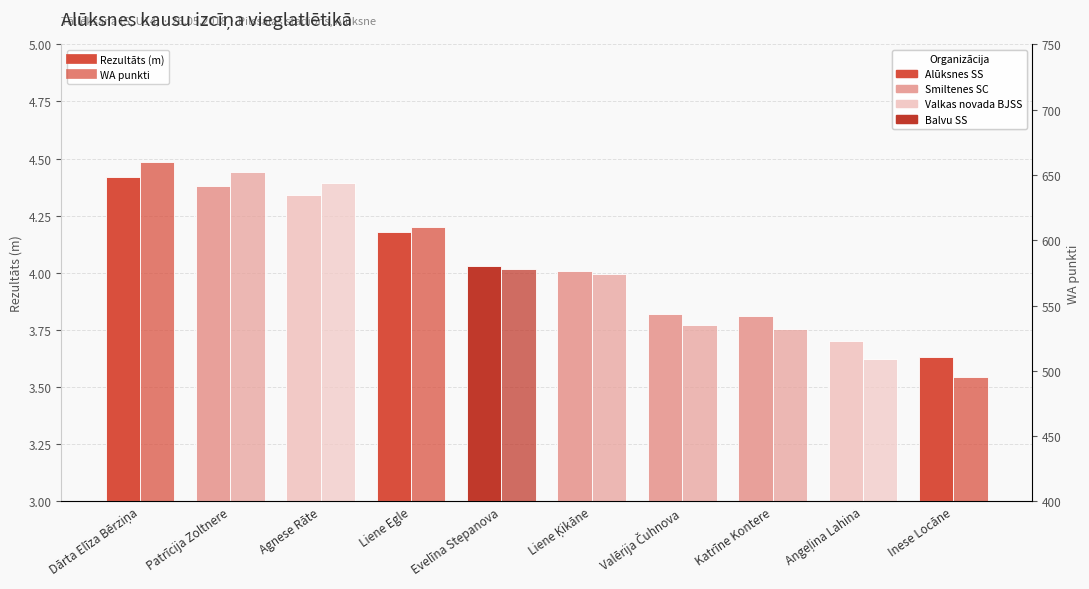

The Rezultāts series shows 4.0 at Liene Ķikāne. True or false?

True